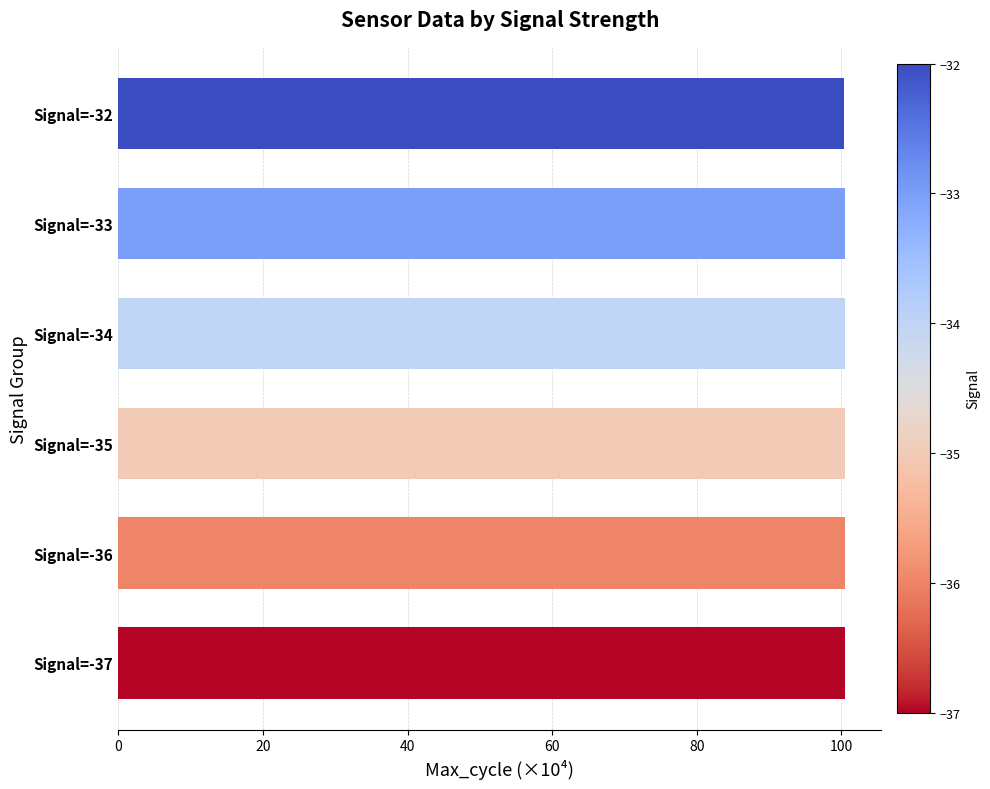

Are the bars horizontal?

Yes